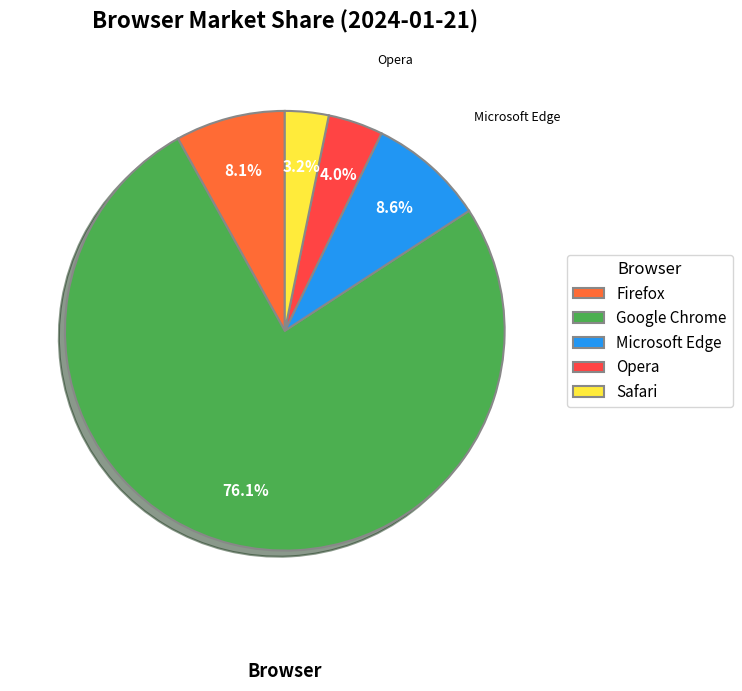

Count the number of slices in the pie.

5